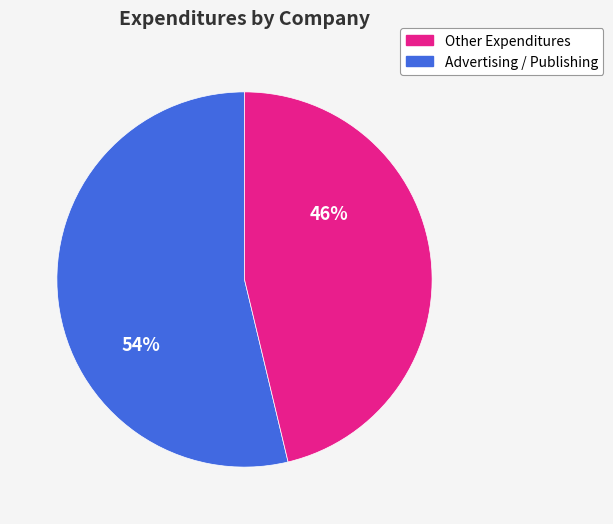

To the nearest percent, what is the average slice percentage?

50%